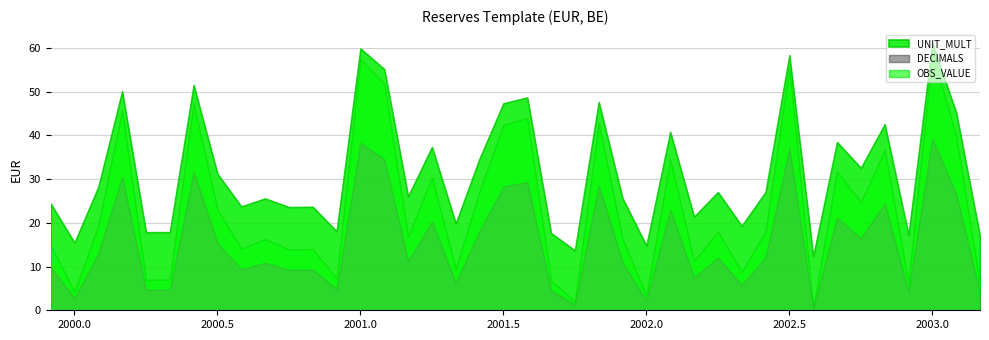

Between 2000-05 and 2002-11, which series saw the biggest shift?

OBS_VALUE